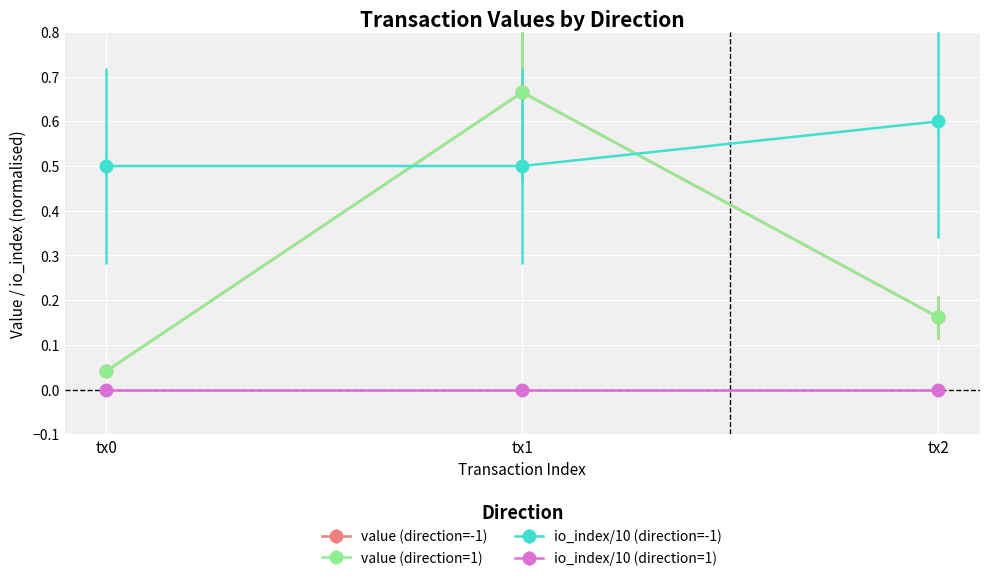

Is this an area chart (filled region under the line)?

No